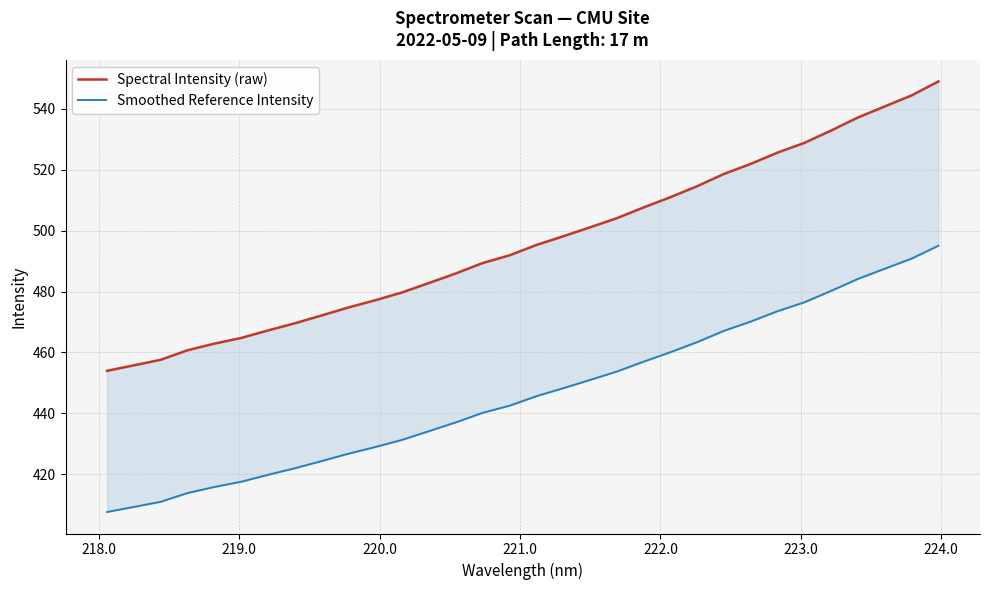

Does the chart have visible grid lines?

Yes